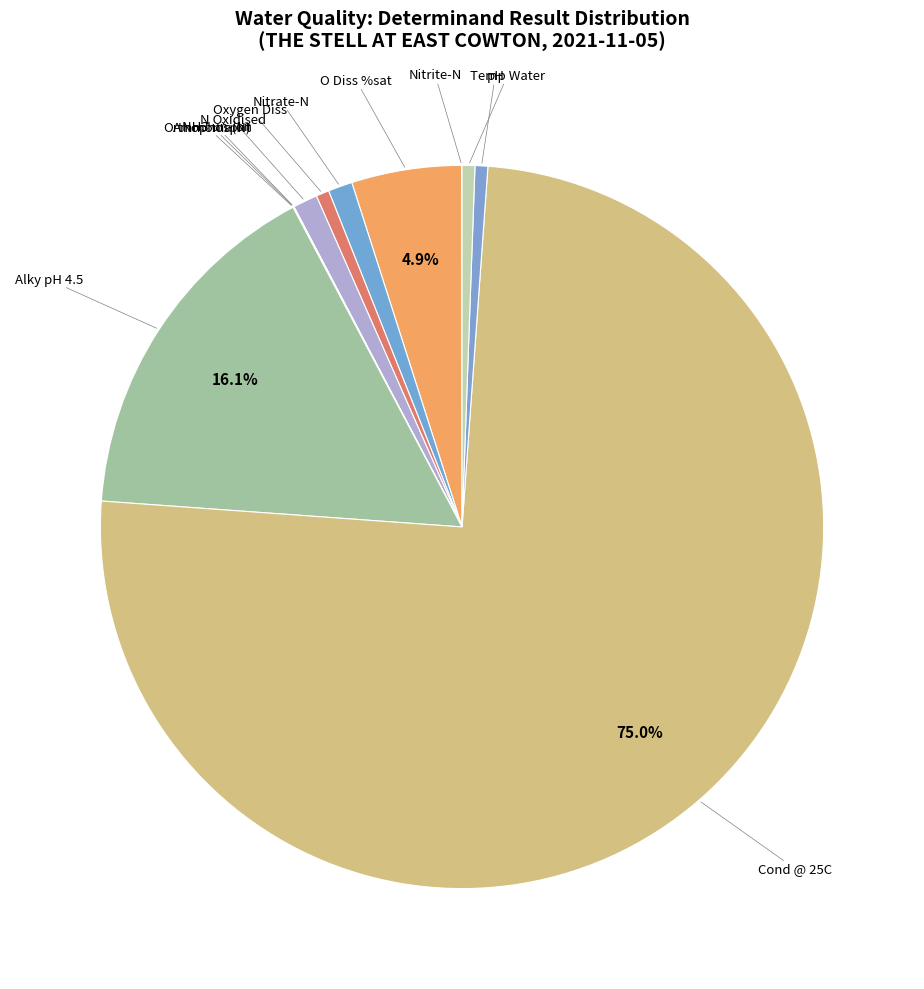

Which category has the biggest portion of the pie?

Cond @ 25C